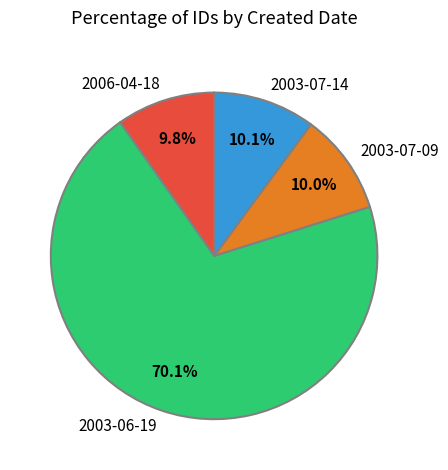

Which slice is the largest?

2003-06-19